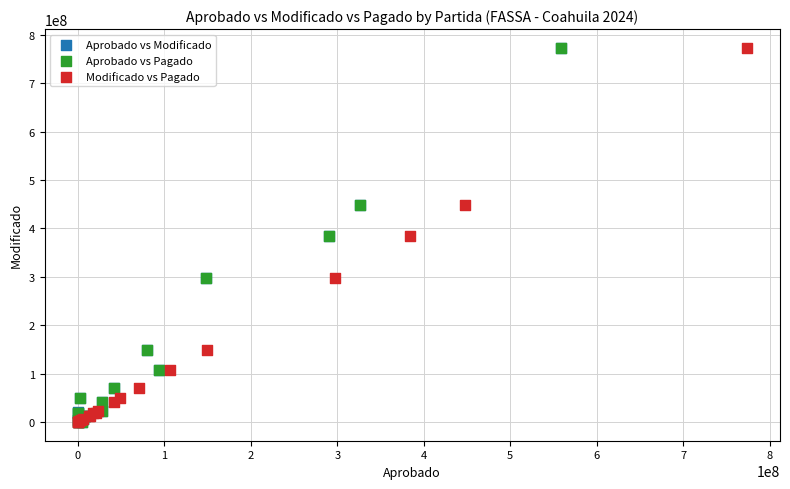

Which series has the widest spread of Y values?

Aprobado vs Modificado